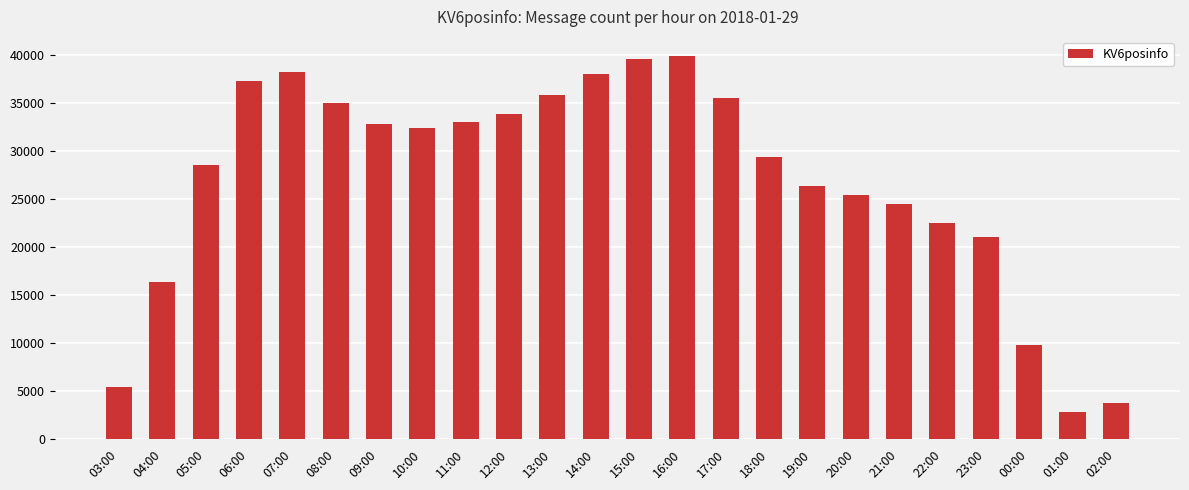

What is the difference between the maximum and minimum values?

37126